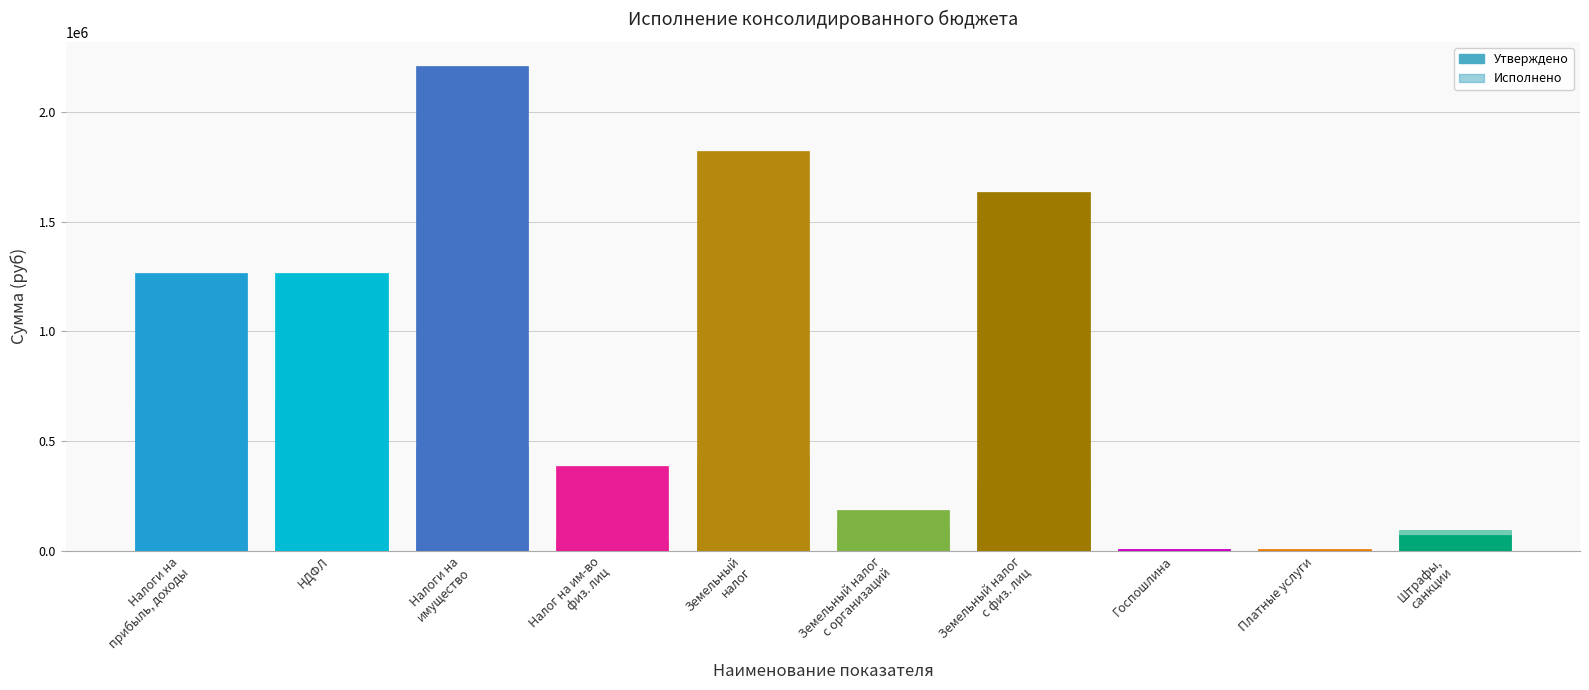

What is the sum of all Исполнено values?

2862501.3